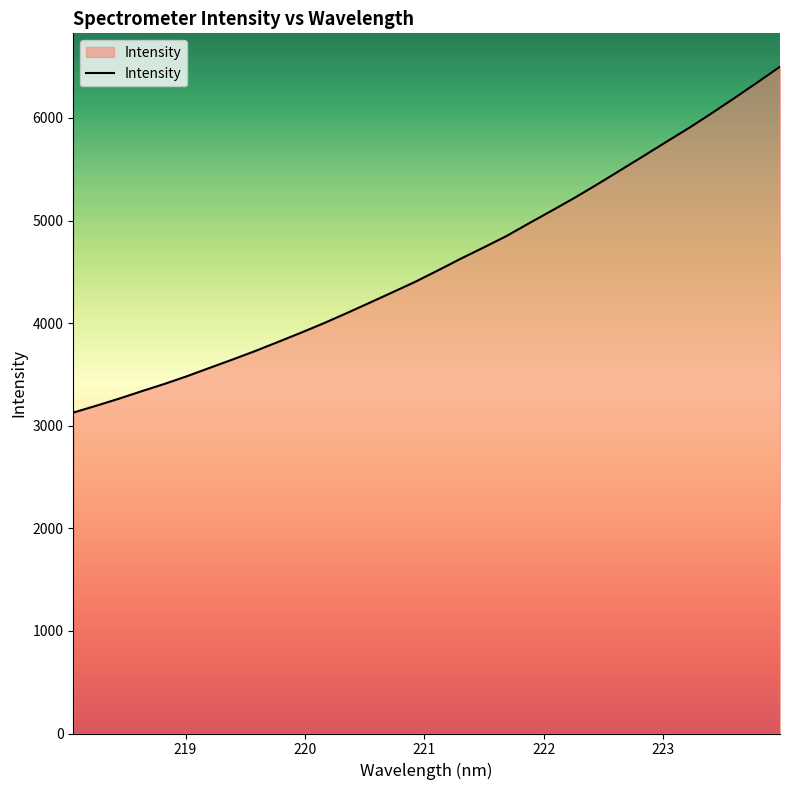

Reading left to right, what are all the values shown in this chart?

3127.9	3194.6	3263.5	3336.7	3407.9	3484.2	3566.0	3647.0	3730.6	3819.1	3908.5	4001.1	4099.1	4199.9	4301.4	4404.0	4515.6	4629.6	4738.4	4849.7	4975.6	5098.8	5224.0	5355.9	5491.7	5627.9	5765.9	5901.9	6045.9	6193.9	6345.2	6499.9